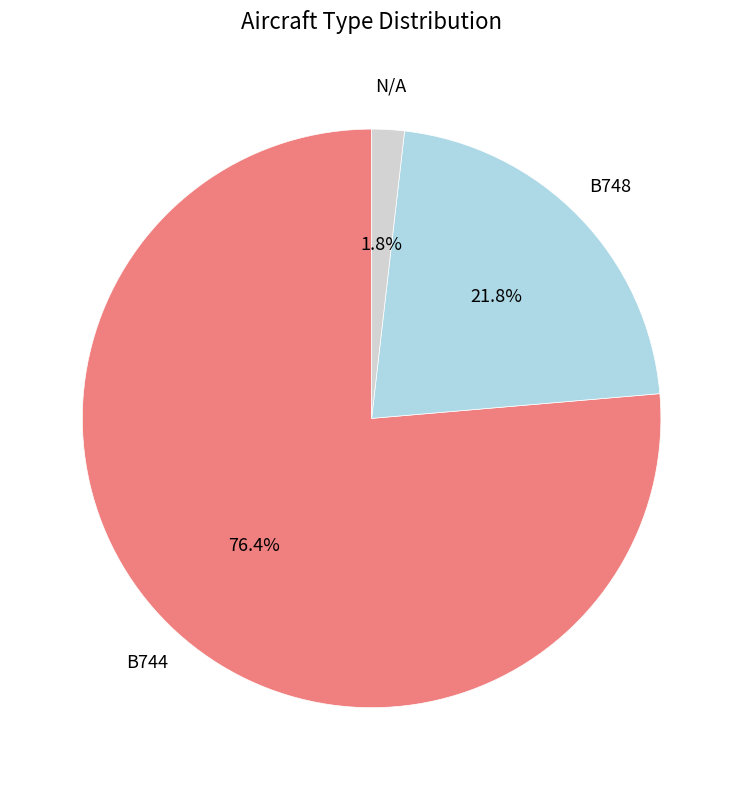

Is there any slice that represents more than half of the pie?

Yes